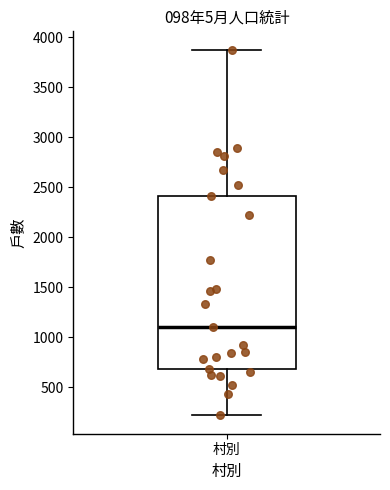

Transcribe this box plot: give where the median line is, the range the box spans, and where the two whiskers end, as read against the y-axis. The values are not printed on the chart, so give them approximately, as read against the axis.

median 1100, box 700 to 2400, whiskers 200 to 3900